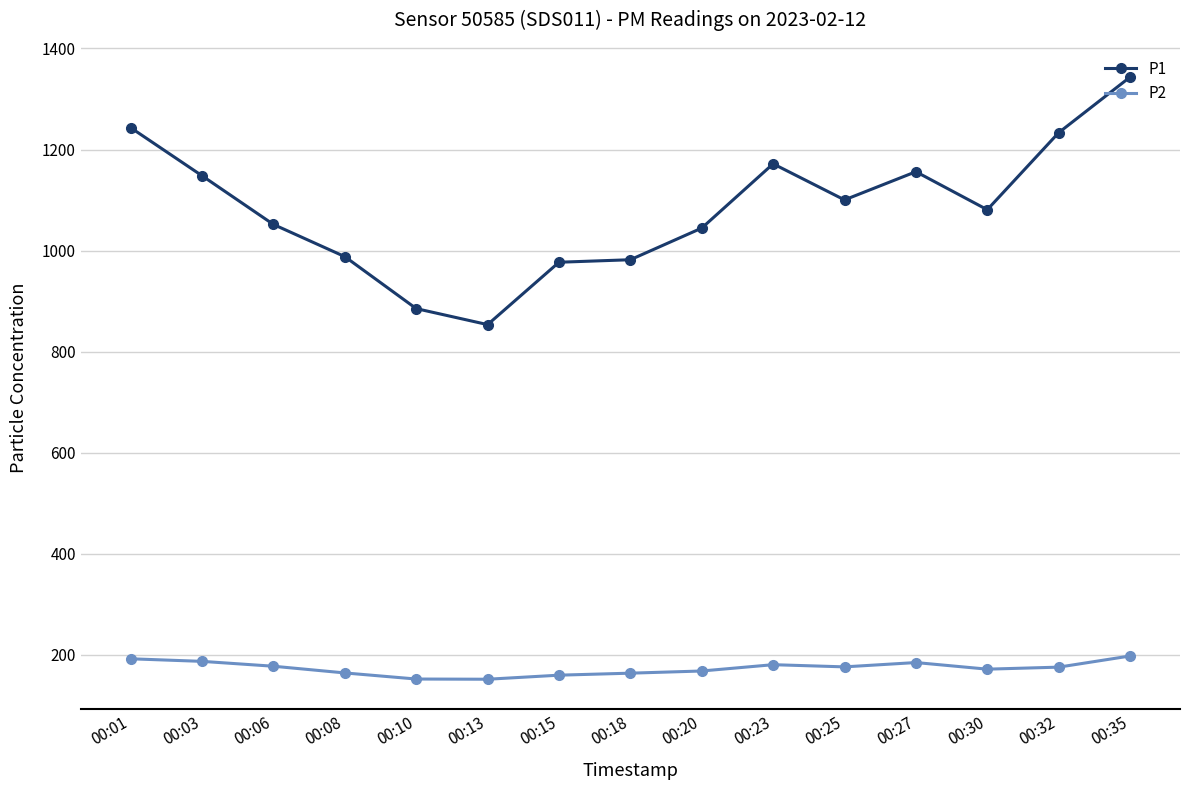

The P1 series shows 225.1 at 00:08. True or false?

False